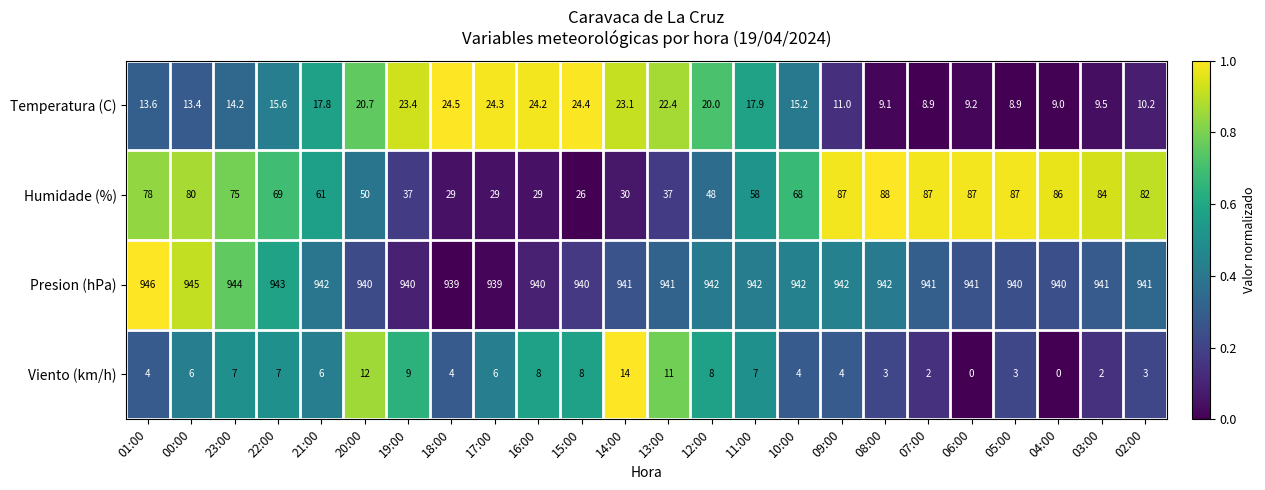

Which category has the lowest value in the Humidade (%) series?

15:00